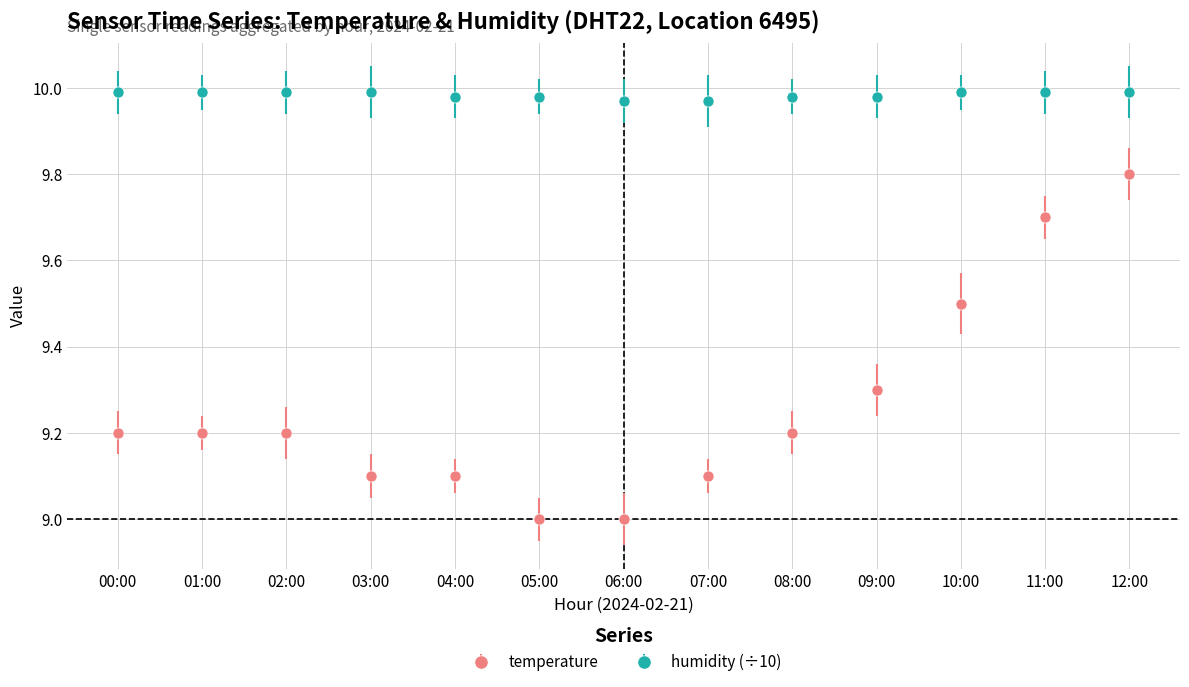

What is the minimum value shown in the chart?

9.0